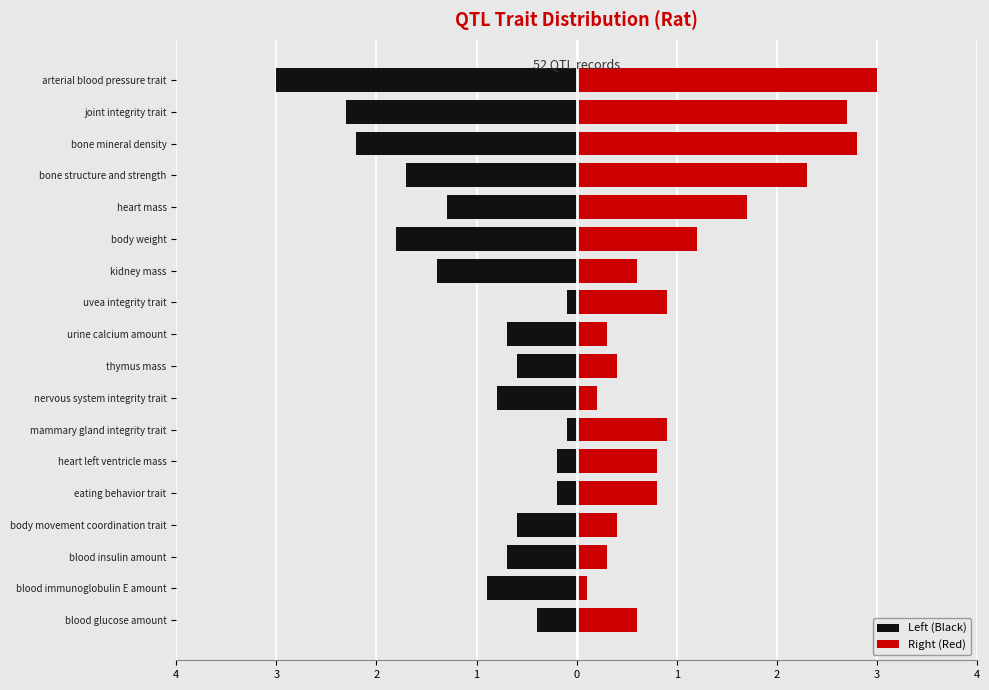

Reading right to left, list all the values displayed in this chart.

Left (Black): -3.0	-2.3	-2.2	-1.7	-1.3	-1.8	-1.4	-0.1	-0.7	-0.6	-0.8	-0.1	-0.2	-0.2	-0.6	-0.7	-0.9	-0.4
Right (Red): 3.0	2.7	2.8	2.3	1.7	1.2	0.6	0.9	0.3	0.4	0.2	0.9	0.8	0.8	0.4	0.3	0.1	0.6